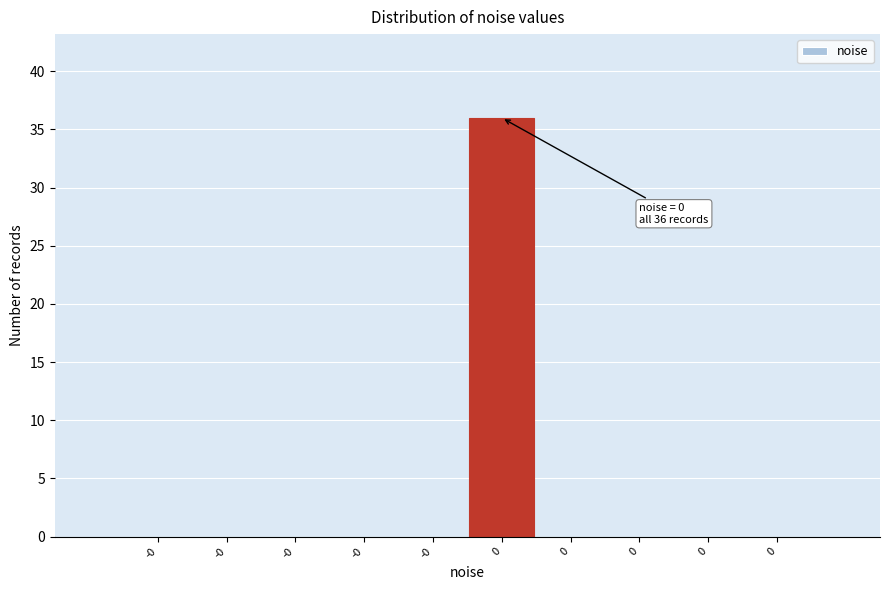

How many distinct data groups are displayed?

1